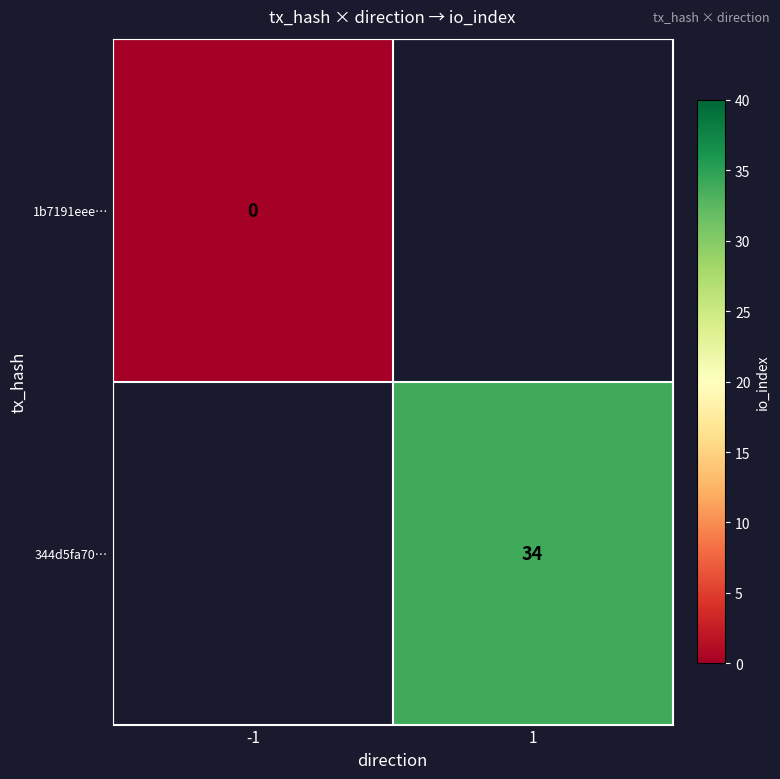

Is it true that 344d5fa70… equals 55 at 1?

False